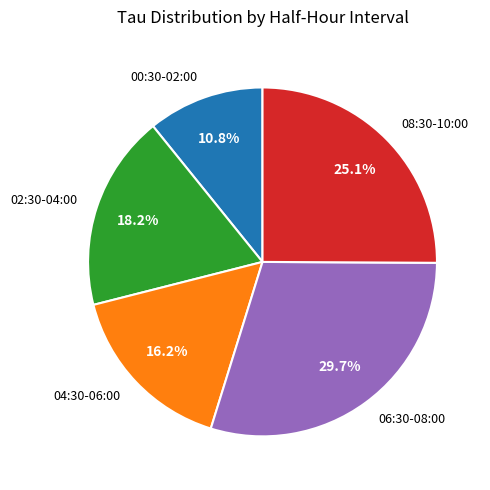

Rank the categories by value from highest to lowest.

06:30-08:00, 08:30-10:00, 02:30-04:00, 04:30-06:00, 00:30-02:00